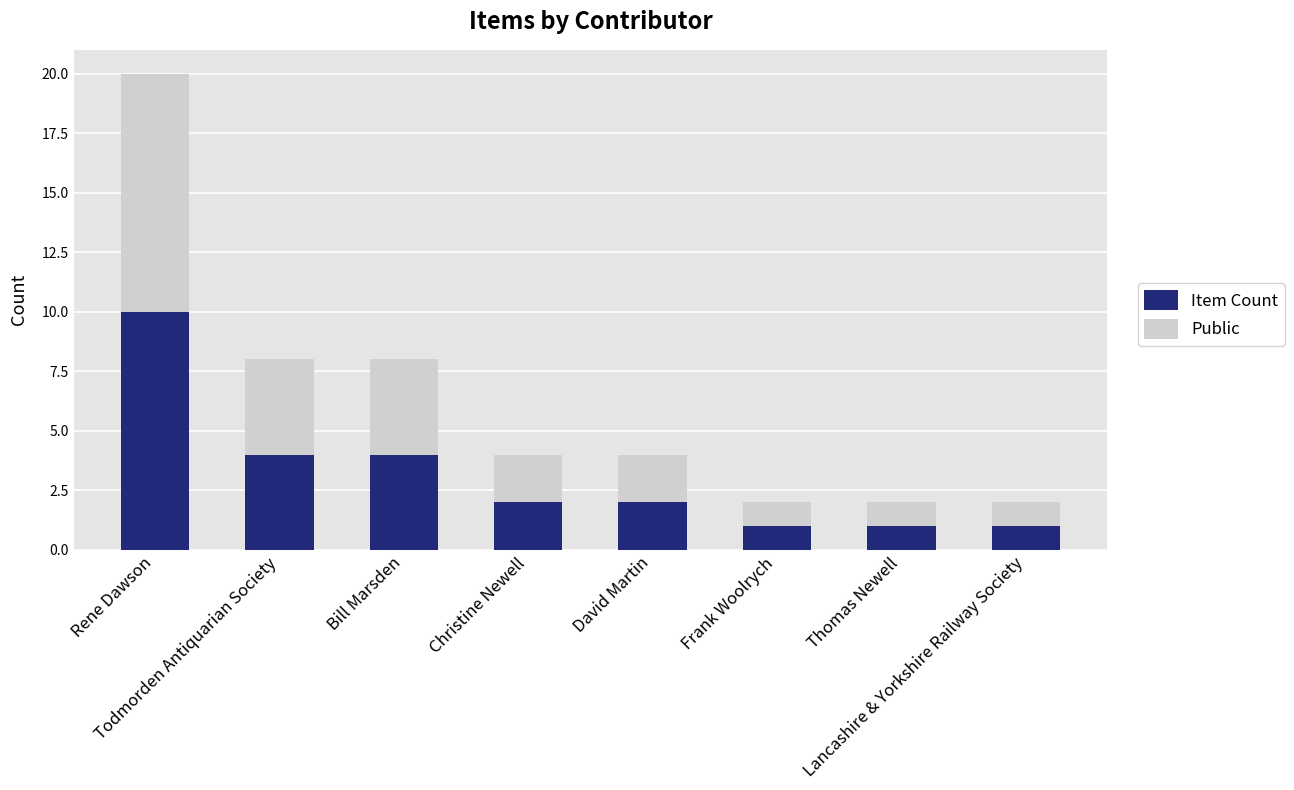

What is the sum of all Item Count values?

25